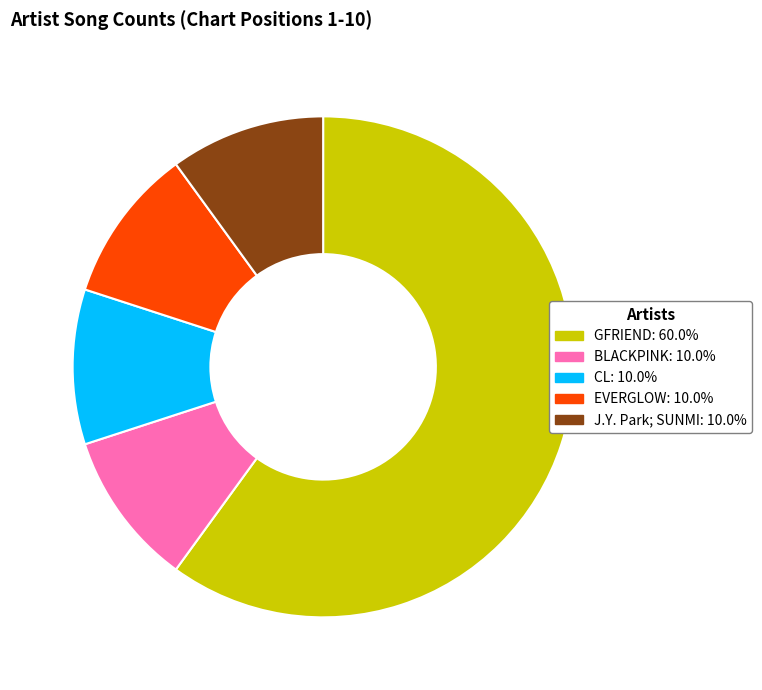

Which slice is the largest?

GFRIEND